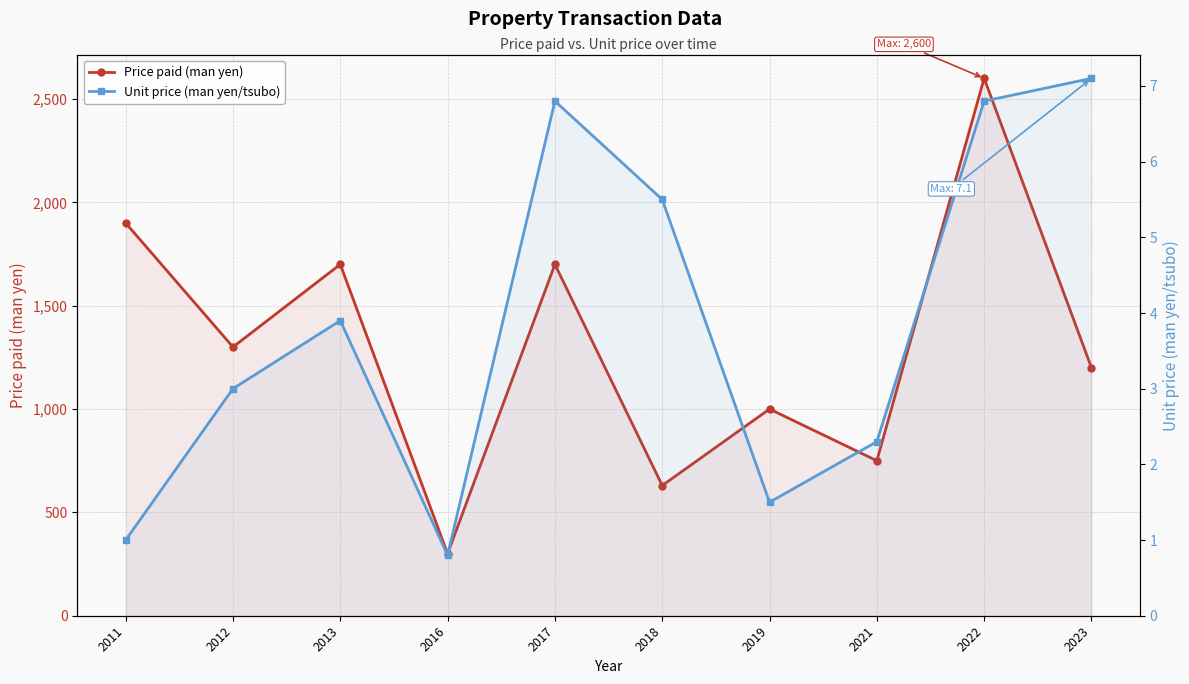

How many lines are shown in the chart?

2